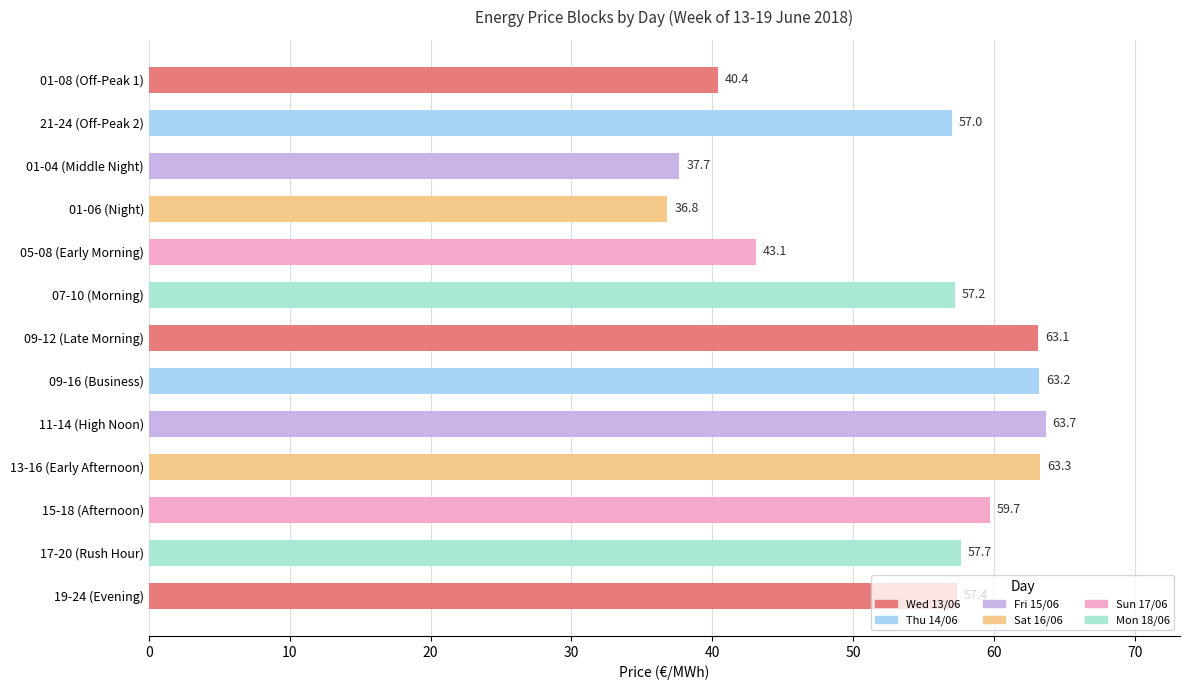

What is the label of the 10th bar from the top?

13-16 (Early Afternoon)